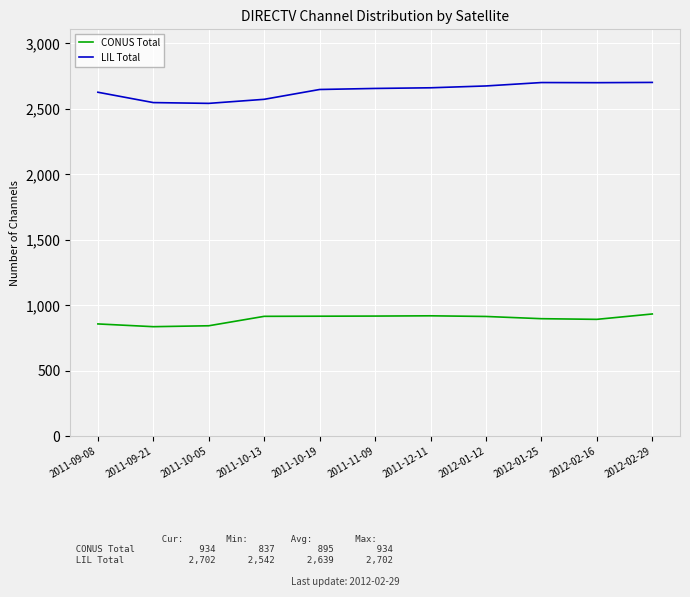

What is the average value of the LIL Total series?

2639